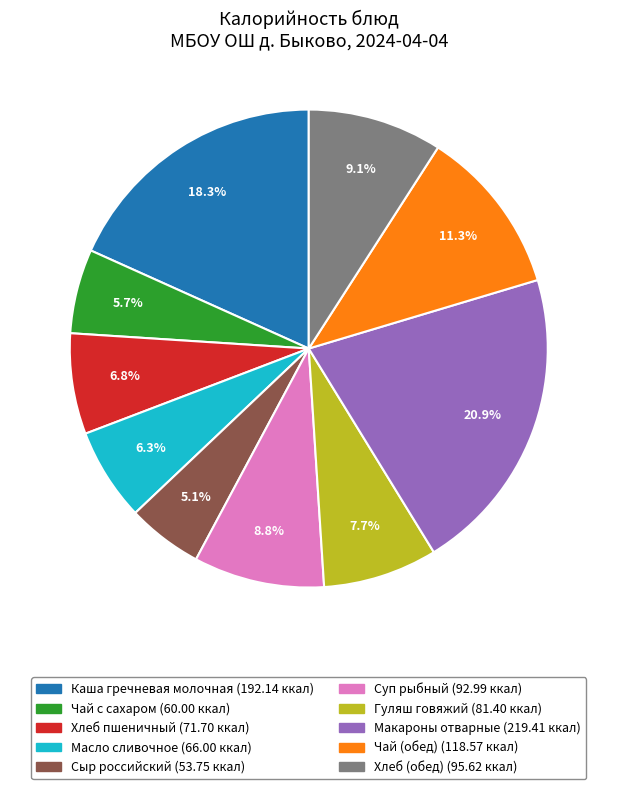

Between Каша гречневая молочная and Хлеб (обед), which is larger?

Каша гречневая молочная